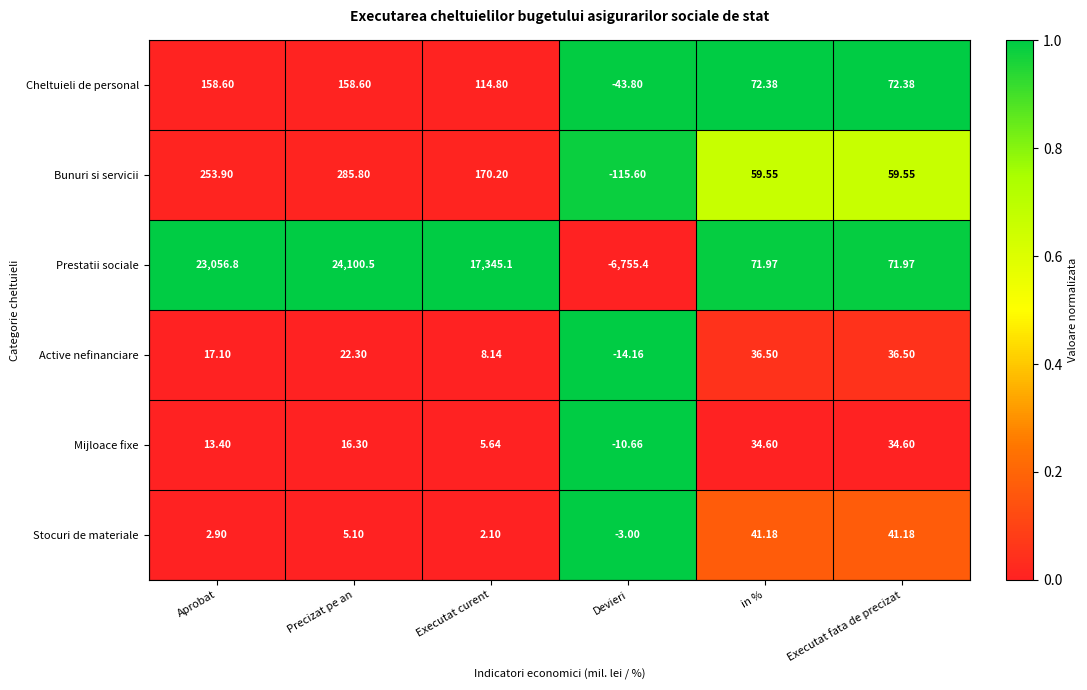

Where does the Active nefinanciare series first go above 22?

Precizat pe an